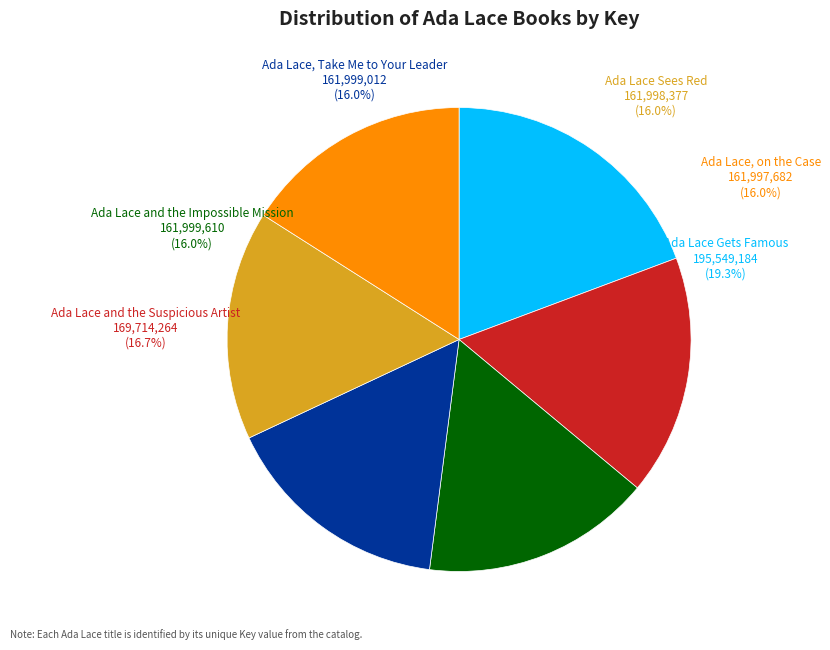

To the nearest percent, what is the average slice percentage?

17%